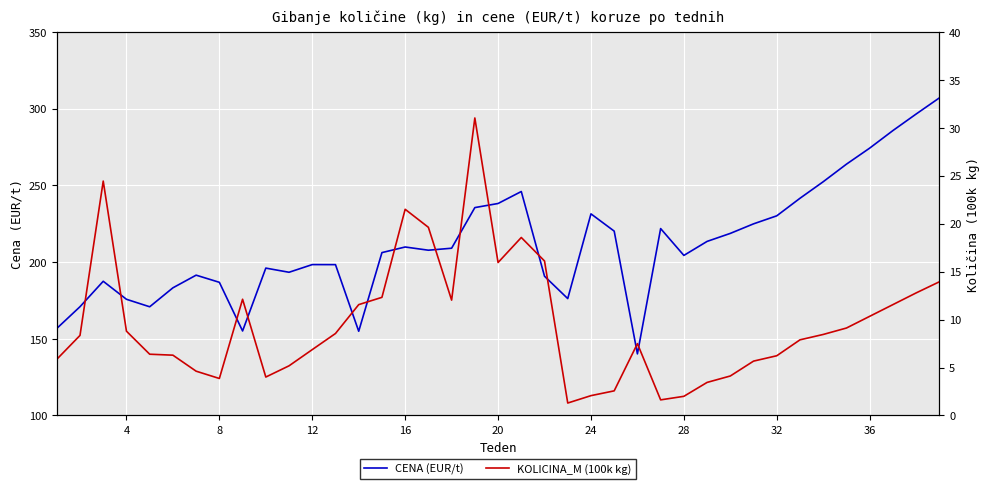

Reading right to left, extract all data points from this chart.

CENA (EUR/t): 307.0	296.4	285.7	274.2	263.8	252.3	241.6	230.1	224.9	218.7	213.4	204.3	221.8	140.2	220.2	231.4	176.2	190.8	246.0	238.2	235.5	209.0	207.7	209.8	206.2	154.9	198.3	198.3	193.3	196.1	155.1	186.8	191.4	183.2	170.8	175.7	187.5	170.9	156.7
KOLICINA_M (100k kg): 13.9	12.8	11.6	10.3	9.1	8.4	7.9	6.2	5.7	4.1	3.5	2.0	1.6	7.5	2.6	2.1	1.3	16.1	18.6	15.9	31.0	12.0	19.6	21.5	12.3	11.6	8.6	6.9	5.2	4.0	12.1	3.9	4.6	6.3	6.4	8.8	24.4	8.3	5.9